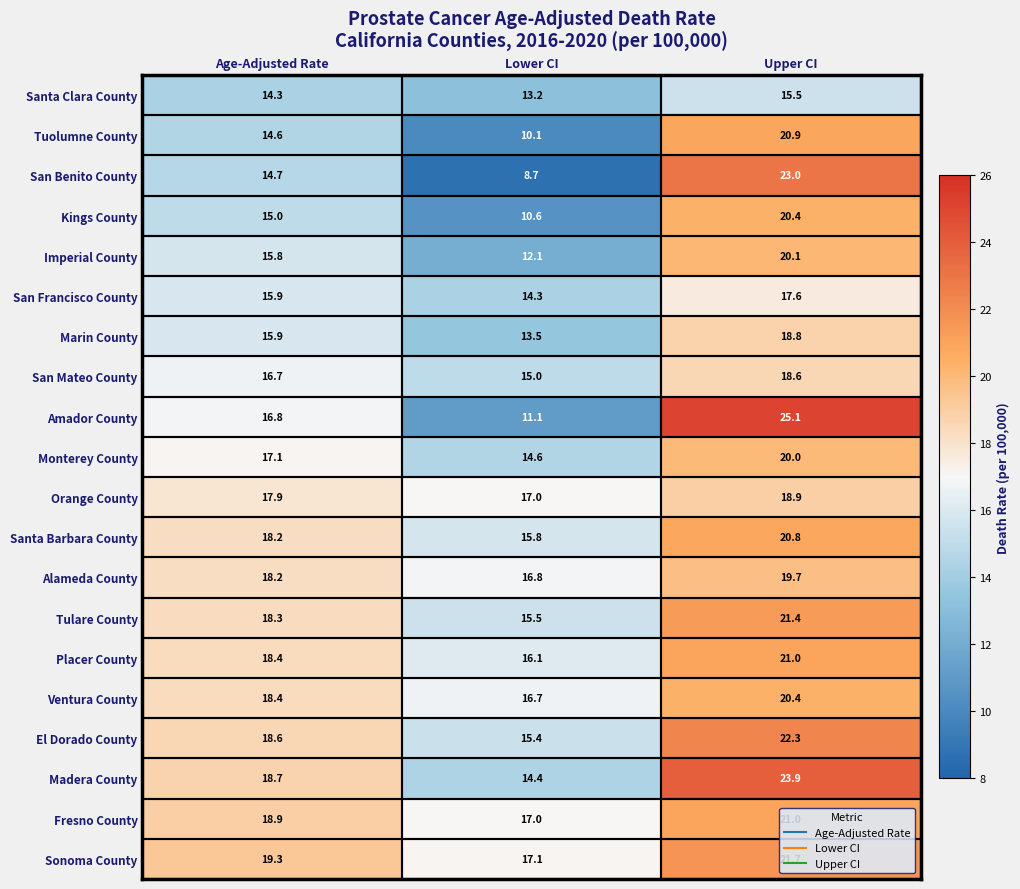

Rank the categories by Marin County value from lowest to highest.

Lower CI, Age-Adjusted Rate, Upper CI